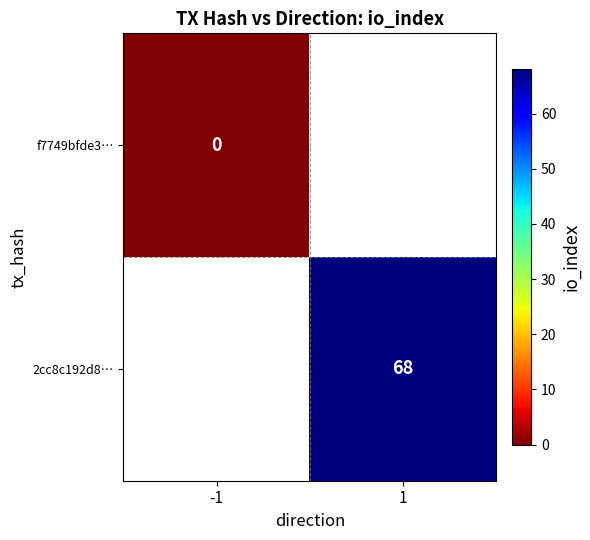

Which has a higher value, -1 or 1?

1